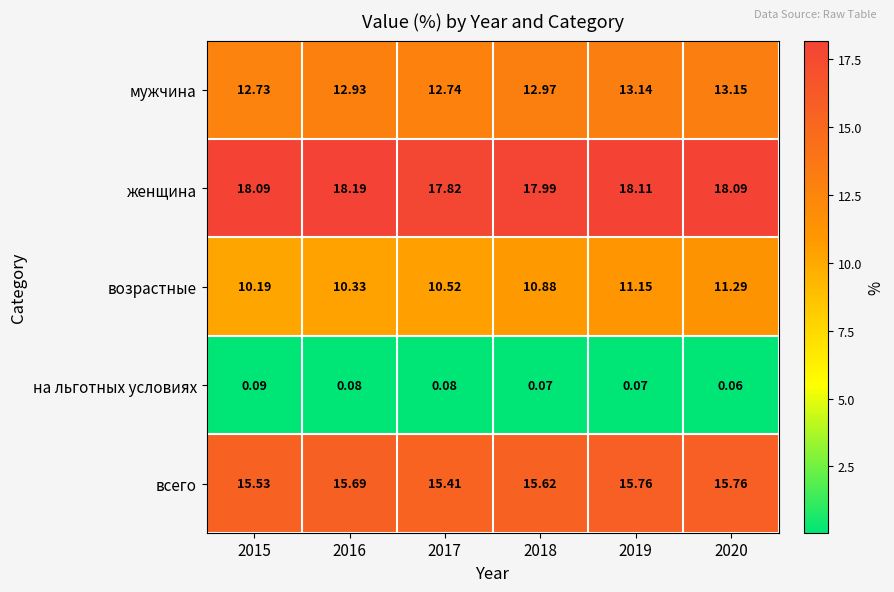

Which series has the largest total across all categories?

женщина